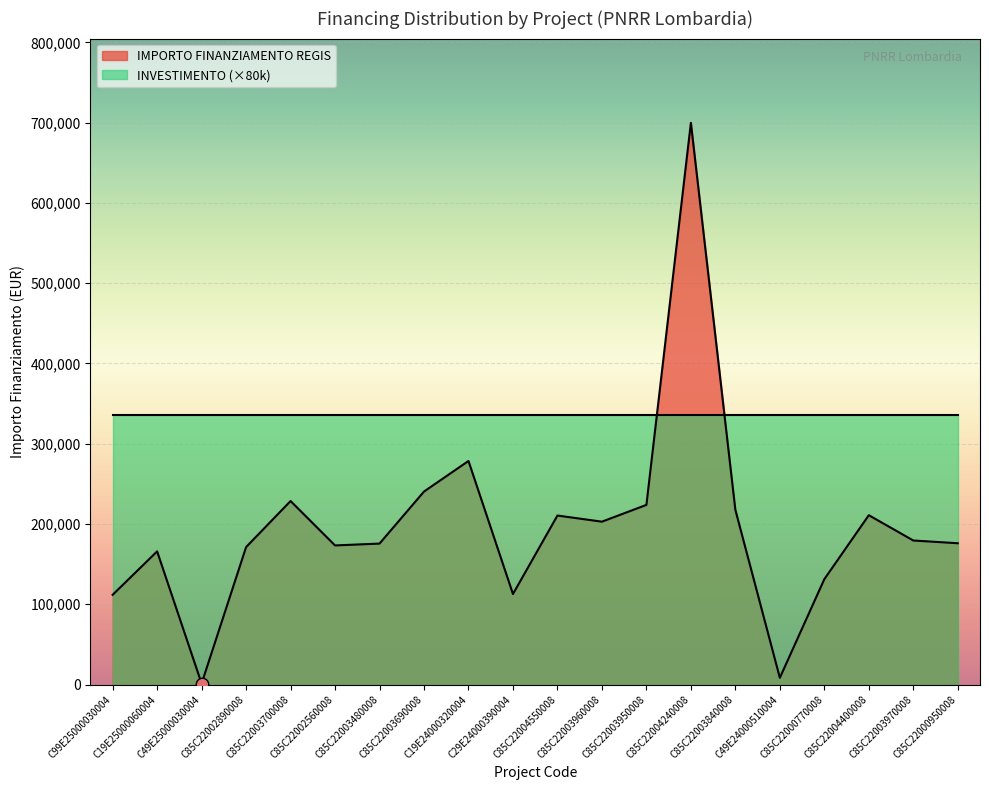

Which has a higher value, C85C22003700008 or C19E24000320004?

C19E24000320004